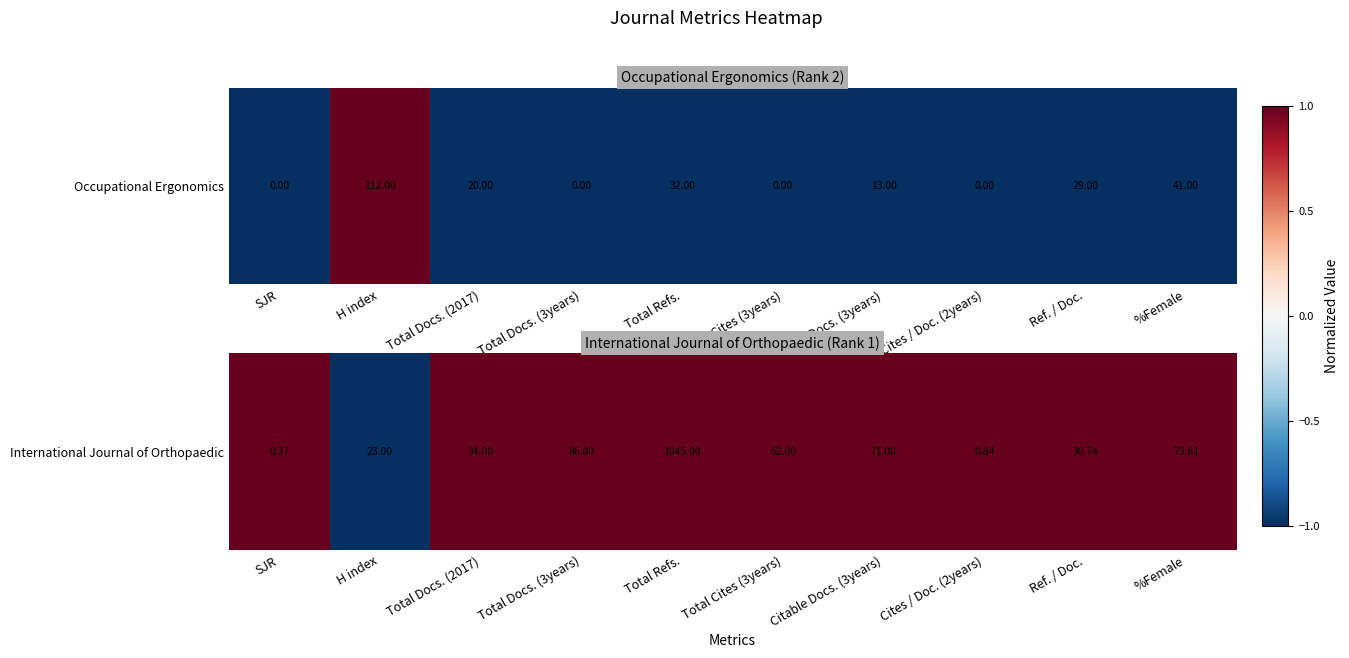

How many categories are shown in the chart?

10